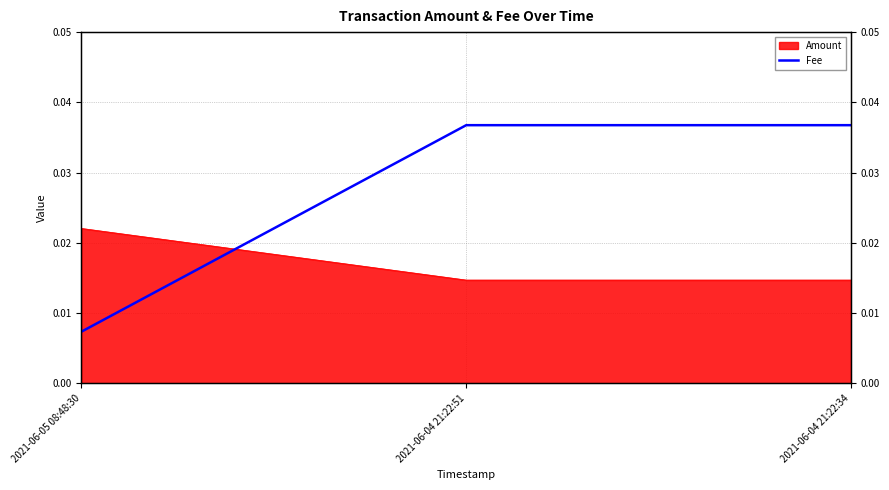

List the labels in order of value, largest first.

2021-06-04 21:22:51, 2021-06-04 21:22:34, 2021-06-05 08:48:30